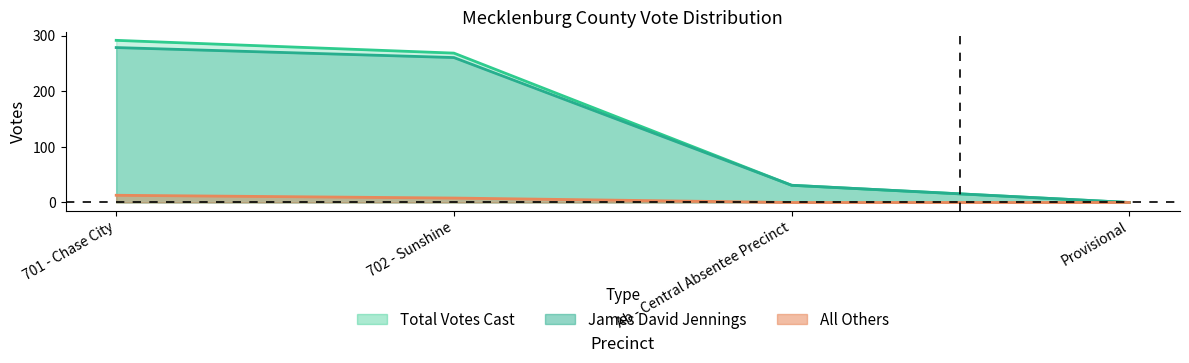

At which label is Total Votes Cast closest to 146?

Ab - Central Absentee Precinct